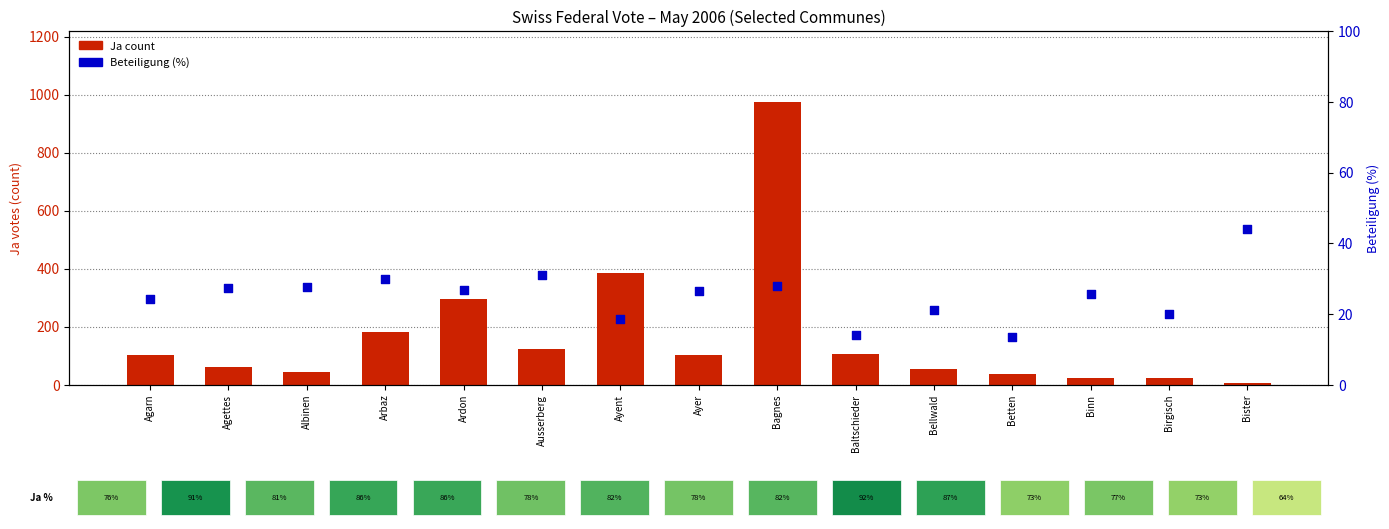

At which category is the sum across all series the highest?

Bagnes